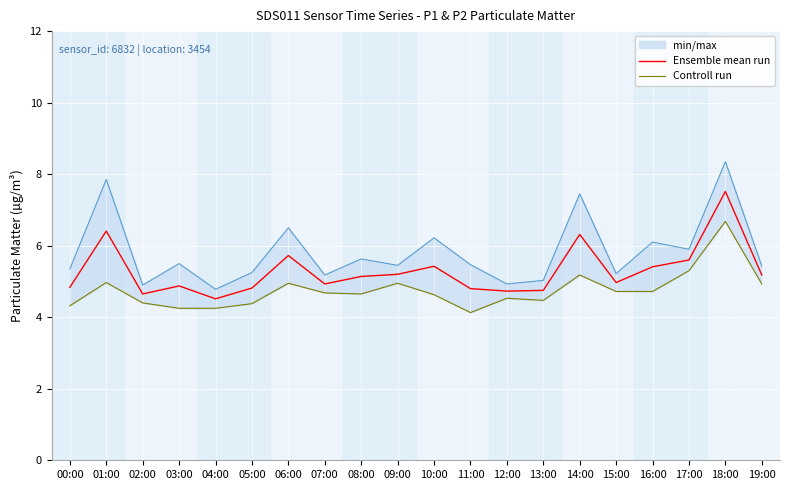

At which label does Ensemble mean run first exceed 5?

01:00